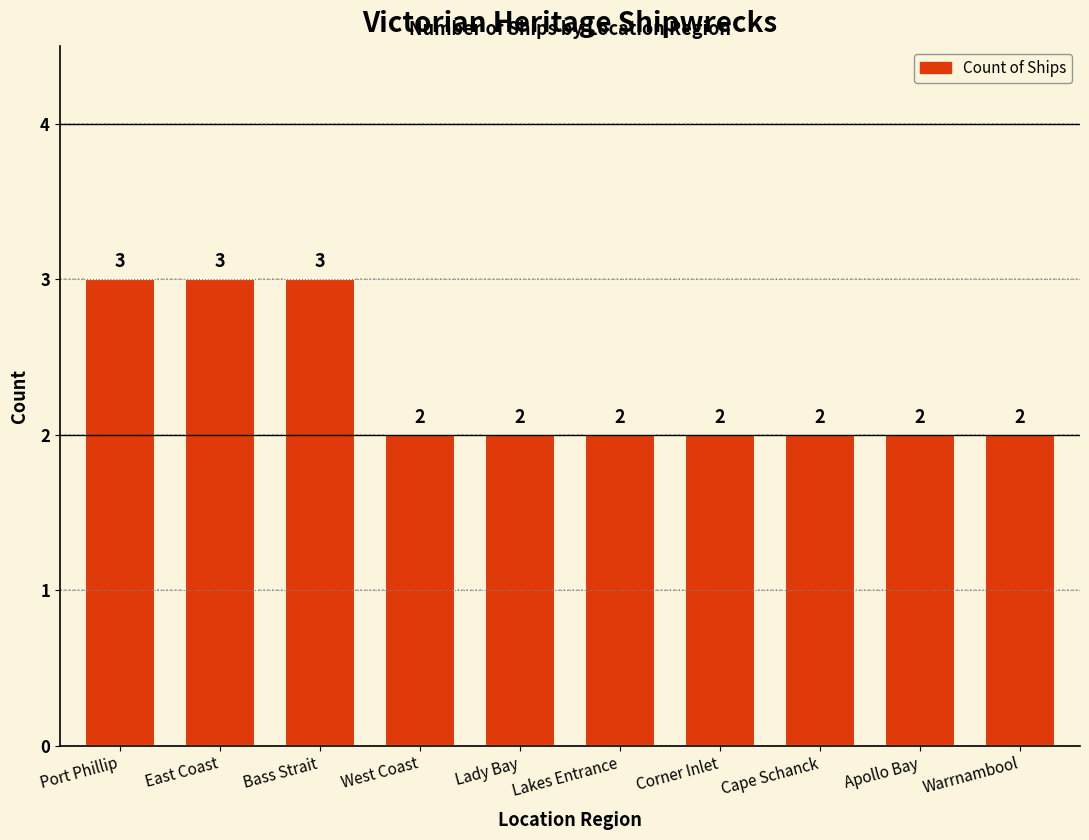

What is the smallest value displayed?

2